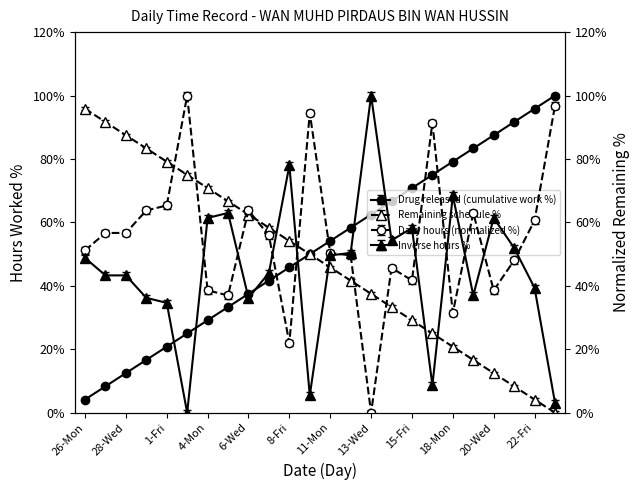

What is the label of the 15th point from the right?

7-Thu